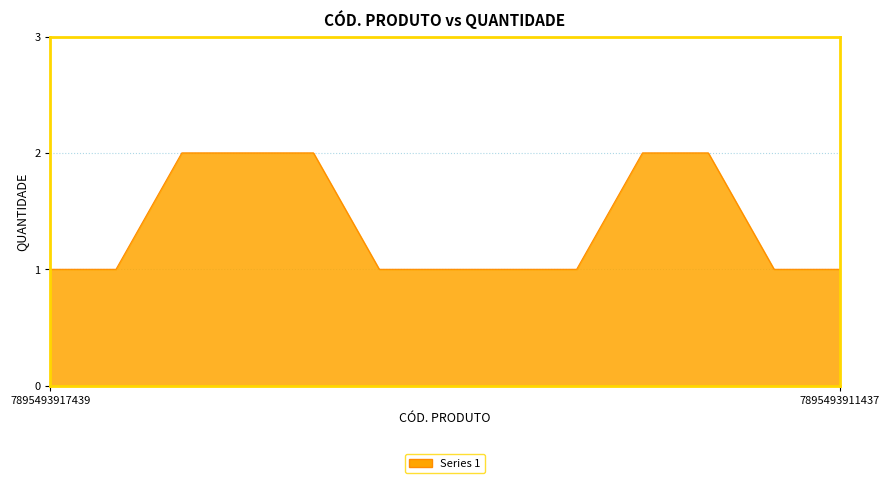

Is this an area chart (filled region under the line)?

Yes